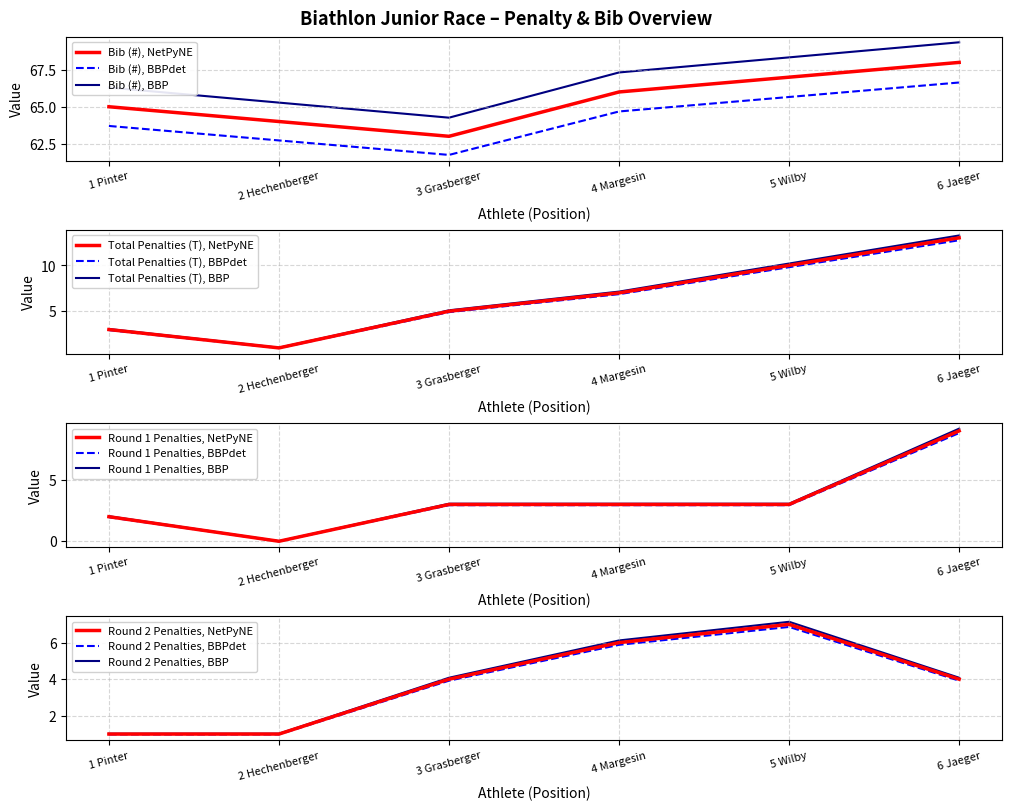

Reading right to left, extract all data points from this chart.

Bib (#): 68.0	67.0	66.0	63.0	64.0	65.0
Total Penalties (T): 13.0	10.0	7.0	5.0	1.0	3.0
Round 1 Penalties: 9.0	3.0	3.0	3.0	0.0	2.0
Round 2 Penalties: 4.1	7.1	6.1	4.1	1.0	1.0